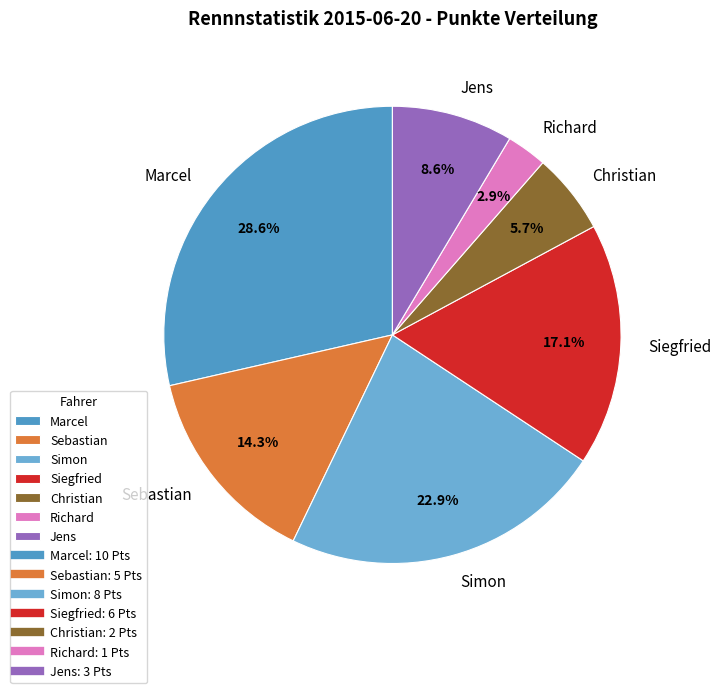

What is the smallest slice in the pie chart?

Richard